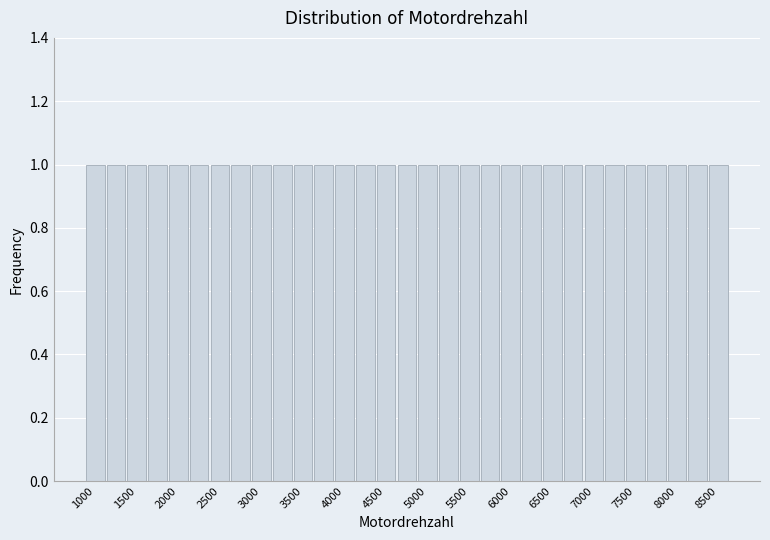

Reading left to right, transcribe this chart: for each bar, give the range it covers on the x-axis and its height. Neither the bar edges nor the heights are printed on the chart, so give them approximately, as read against the axes.

875 to 1125: 1
1125 to 1375: 1
1375 to 1625: 1
1625 to 1875: 1
1875 to 2125: 1
2125 to 2375: 1
2375 to 2625: 1
2625 to 2875: 1
2875 to 3125: 1
3125 to 3375: 1
3375 to 3625: 1
3625 to 3875: 1
3875 to 4125: 1
4125 to 4375: 1
4375 to 4625: 1
4625 to 4875: 1
4875 to 5125: 1
5125 to 5375: 1
5375 to 5625: 1
5625 to 5875: 1
5875 to 6125: 1
6125 to 6375: 1
6375 to 6625: 1
6625 to 6875: 1
6875 to 7125: 1
7125 to 7375: 1
7375 to 7625: 1
7625 to 7875: 1
7875 to 8125: 1
8125 to 8375: 1
8375 to 8625: 1